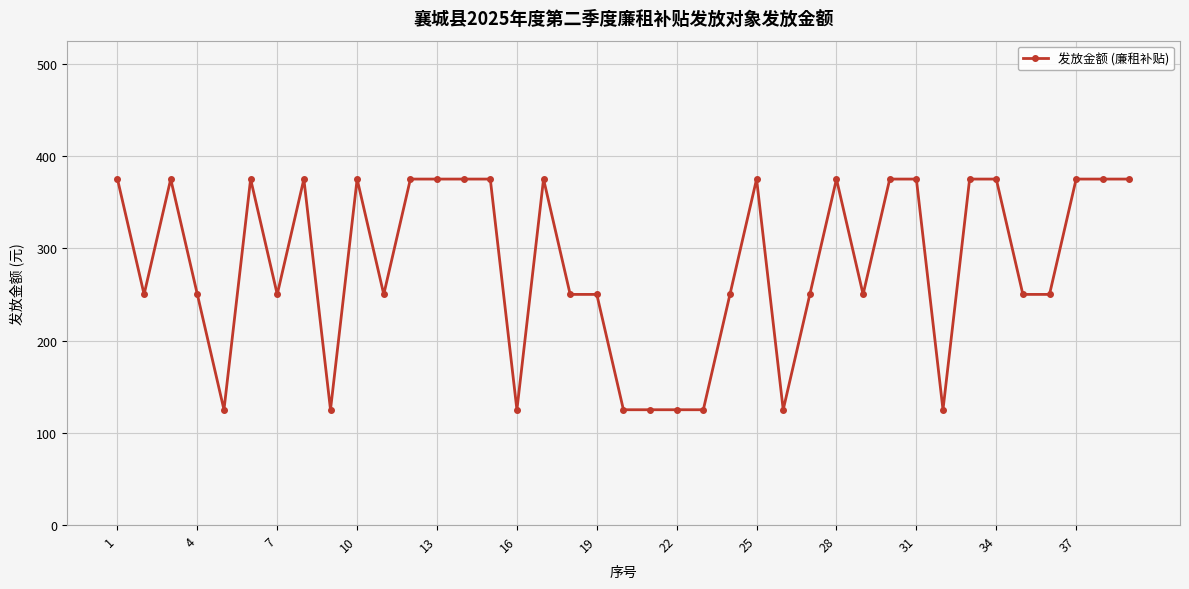

What is the average value?

282